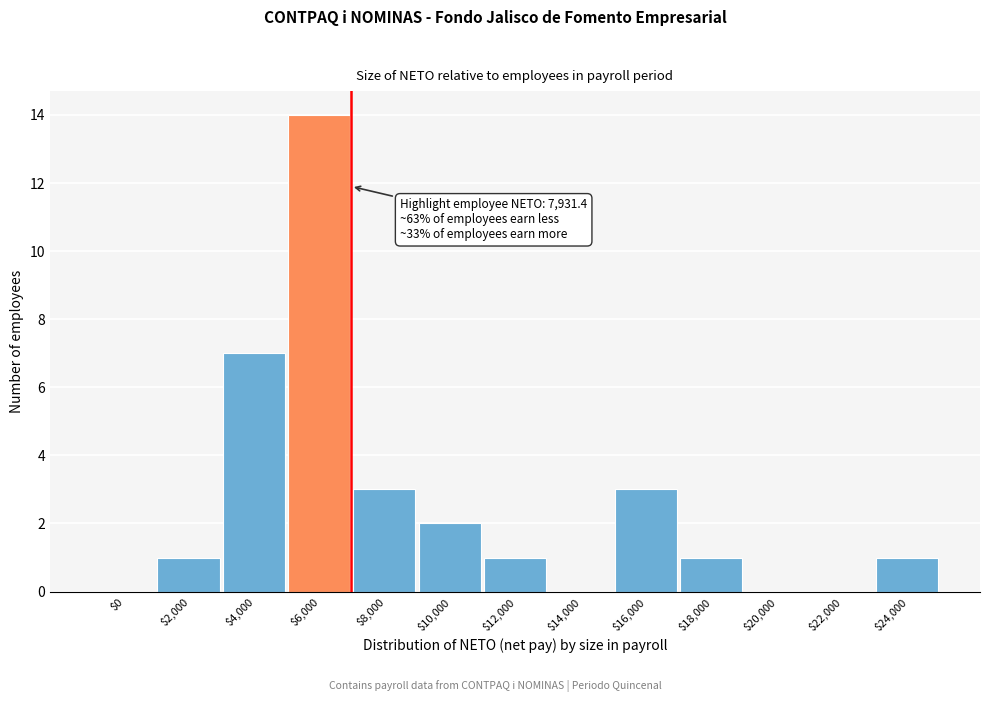

The value at $24,000 is 0. True or false?

False